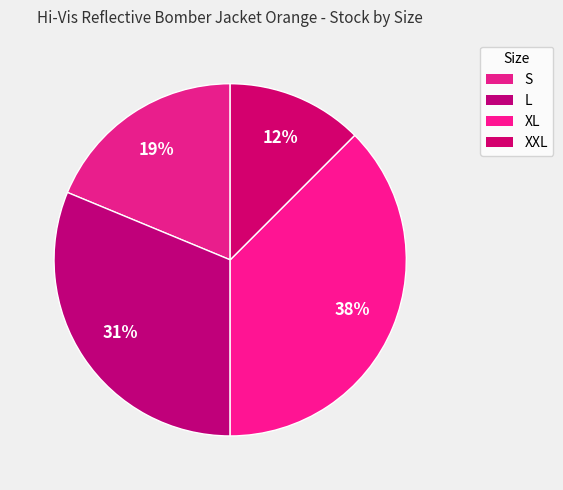

What is the largest slice in the pie chart?

XL